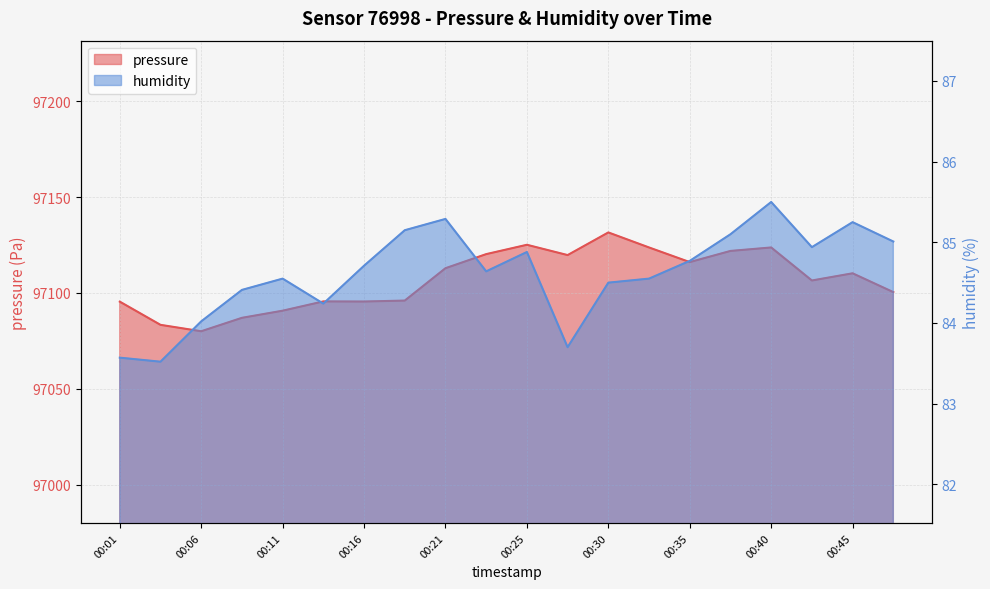

What is the value of the pressure point at the 20th from the left?

97100.4